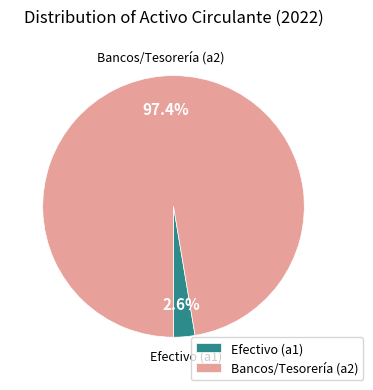

Which has a higher value, Efectivo (a1) or Bancos/Tesorería (a2)?

Bancos/Tesorería (a2)